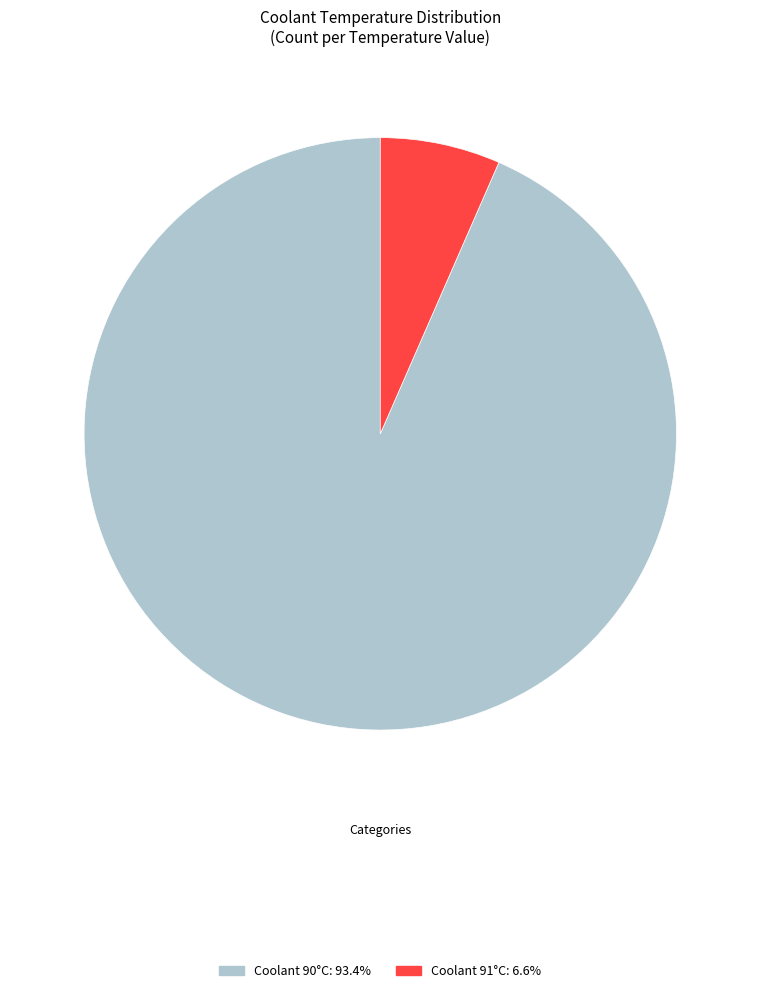

Does any single category account for the majority?

Yes